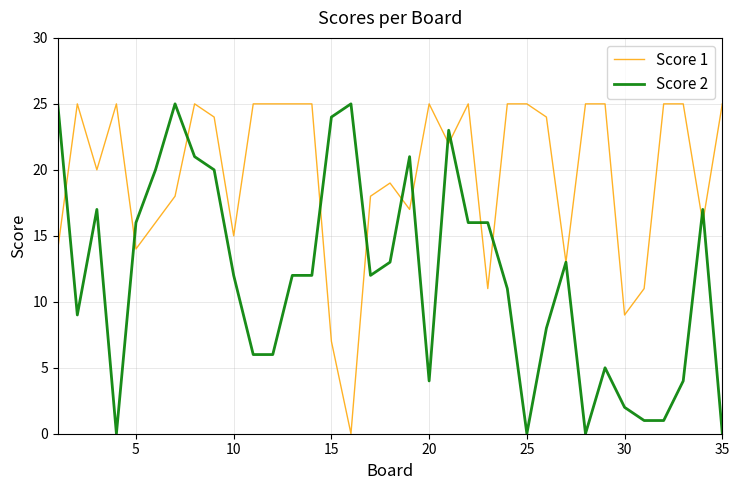

What is the maximum value shown in the chart?

25